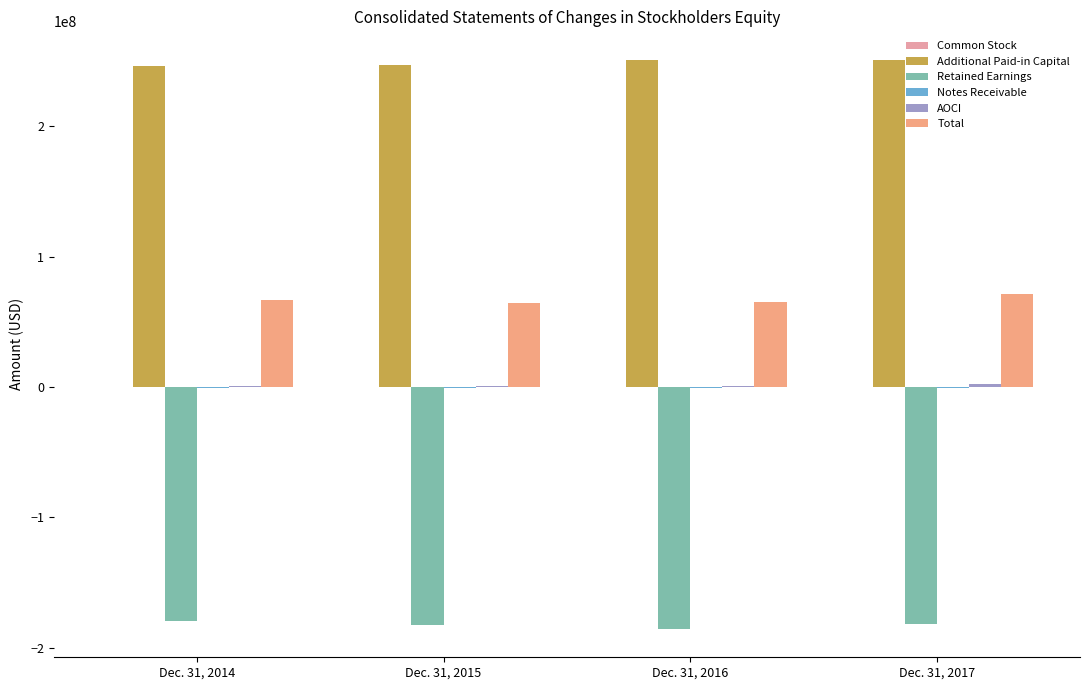

How many groups of bars are there?

4